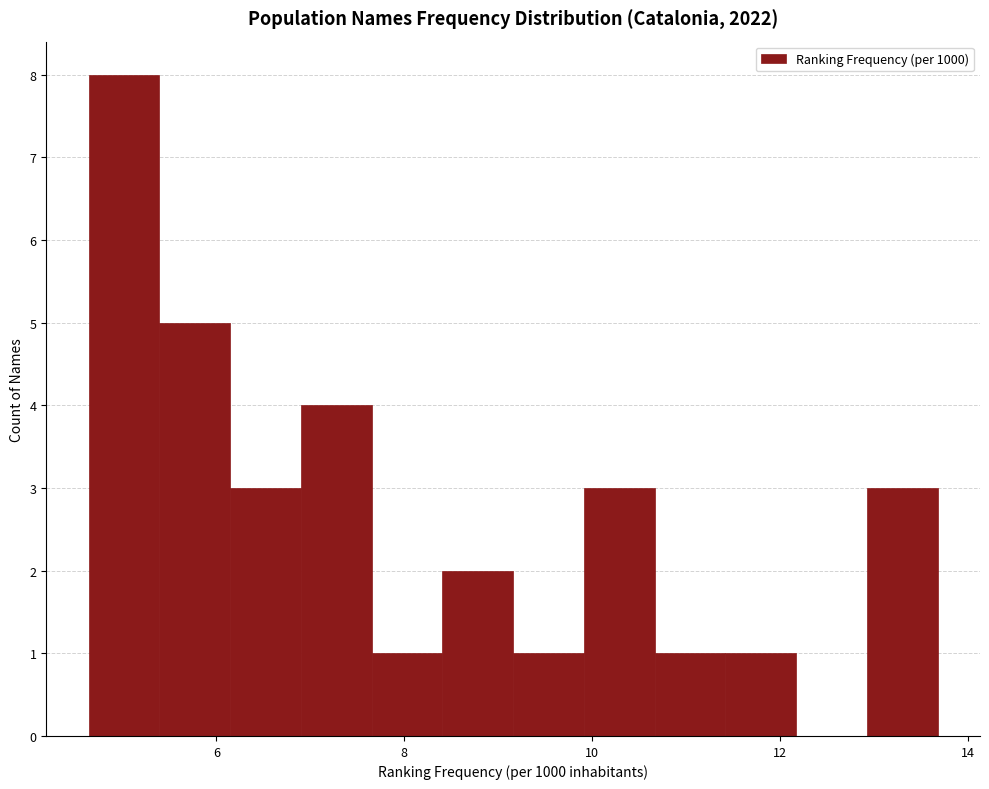

Read against the x-axis, roughly where is the centre of the tallest bar?

5.0